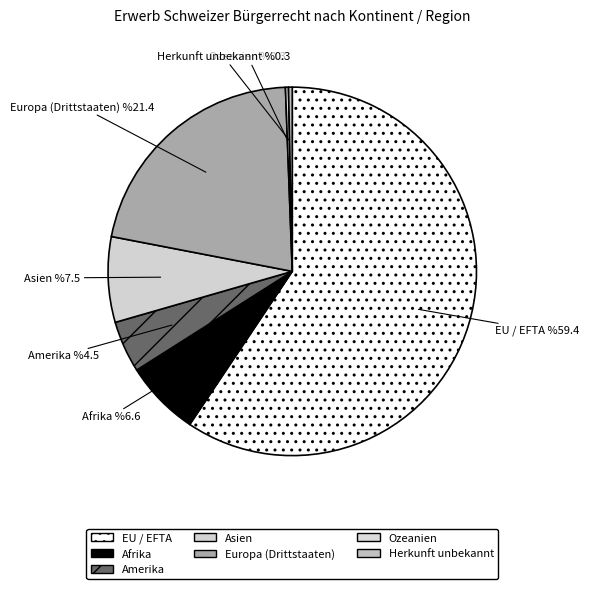

Rank the categories by value from highest to lowest.

EU / EFTA, Europa (Drittstaaten), Asien, Afrika, Amerika, Herkunft unbekannt, Ozeanien